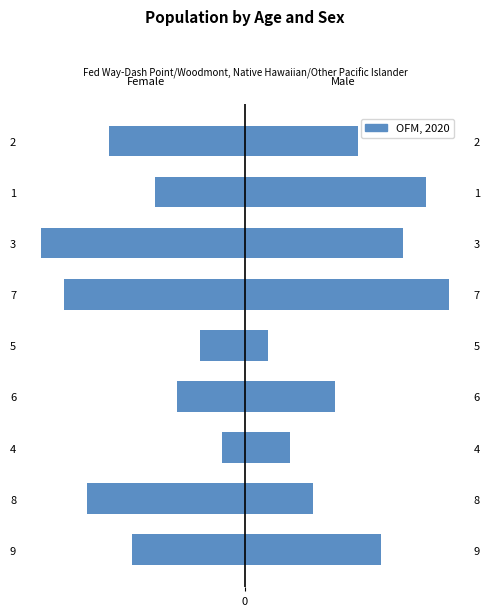

Reading right to left, what are all the values shown in this chart?

Female: -6	-4	-9	-8	-2	-3	-1	-7	-5
Male: 5	8	7	9	1	4	2	3	6